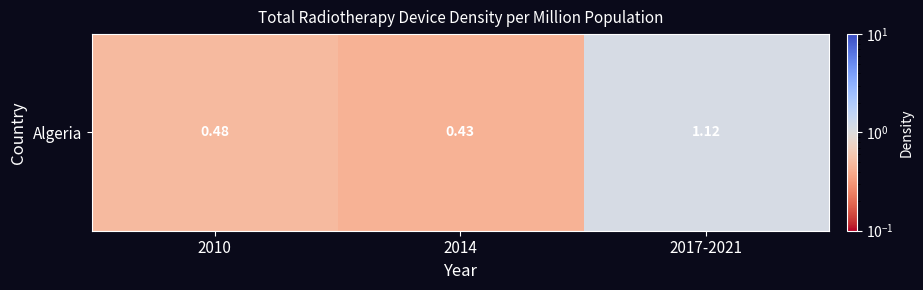

What is the minimum value shown in the chart?

0.4